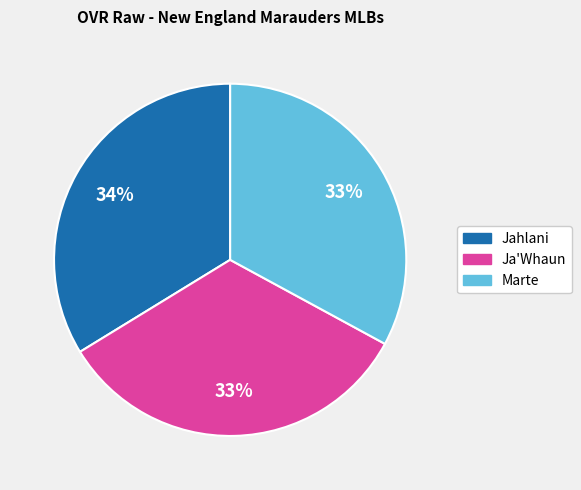

Approximately how many times larger is the value at Marte compared to Ja'Whaun?

1.0